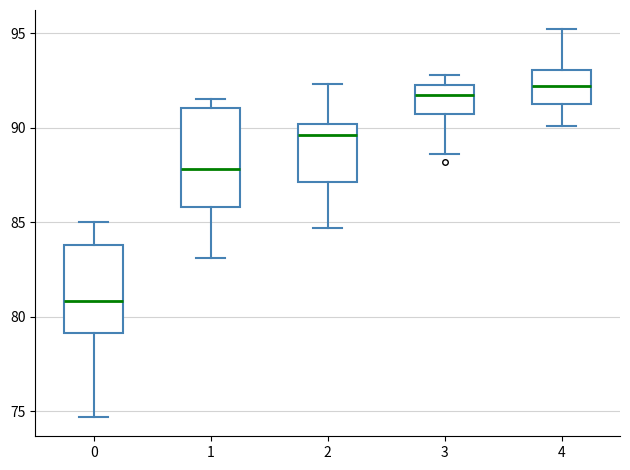

Where is the lower edge of the box at x = 4 on the y-axis? The values are not printed on the chart, so give them approximately, as read against the axis.

91.5